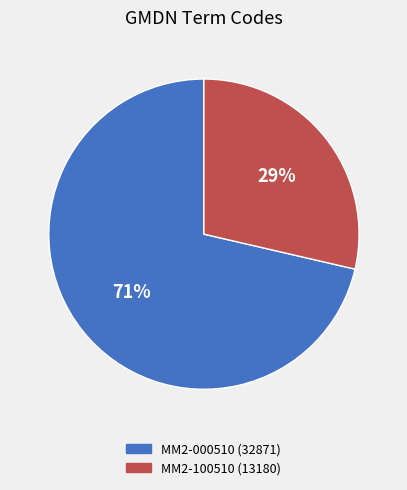

Is MM2-000510 (32871) the majority of the pie?

Yes